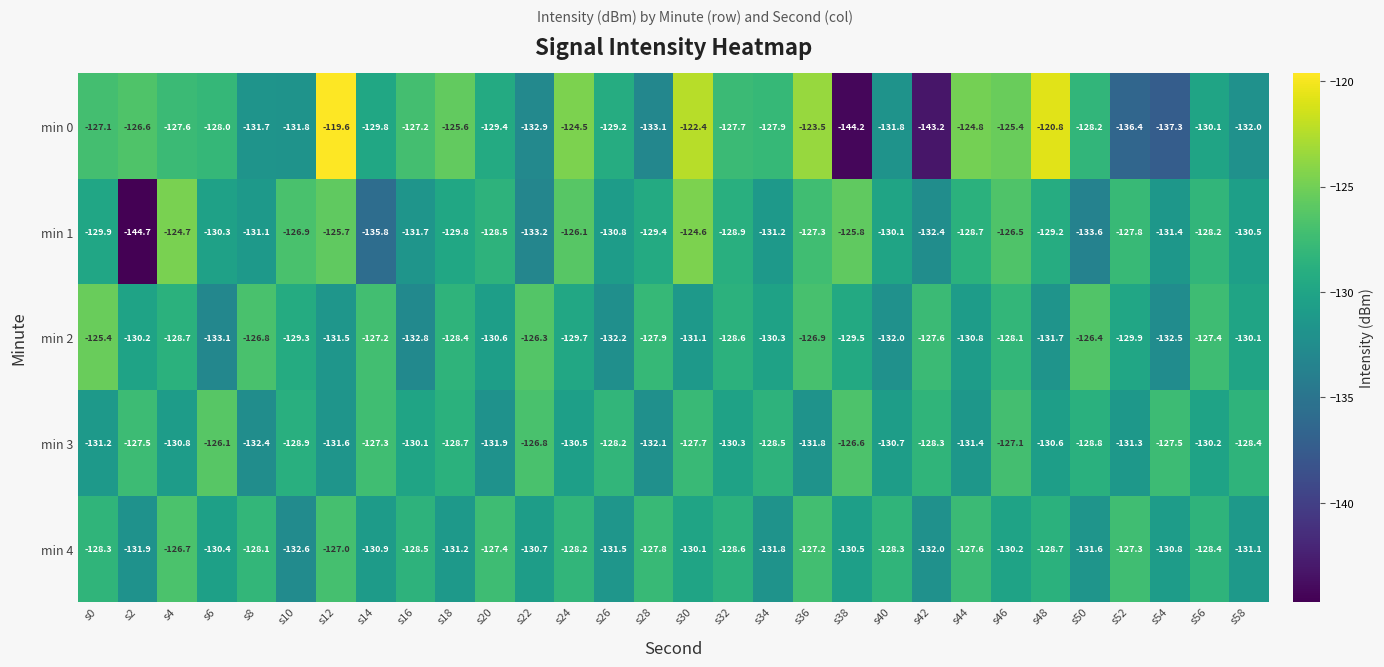

What is the spread (max minus min) of values at s6?

7.0